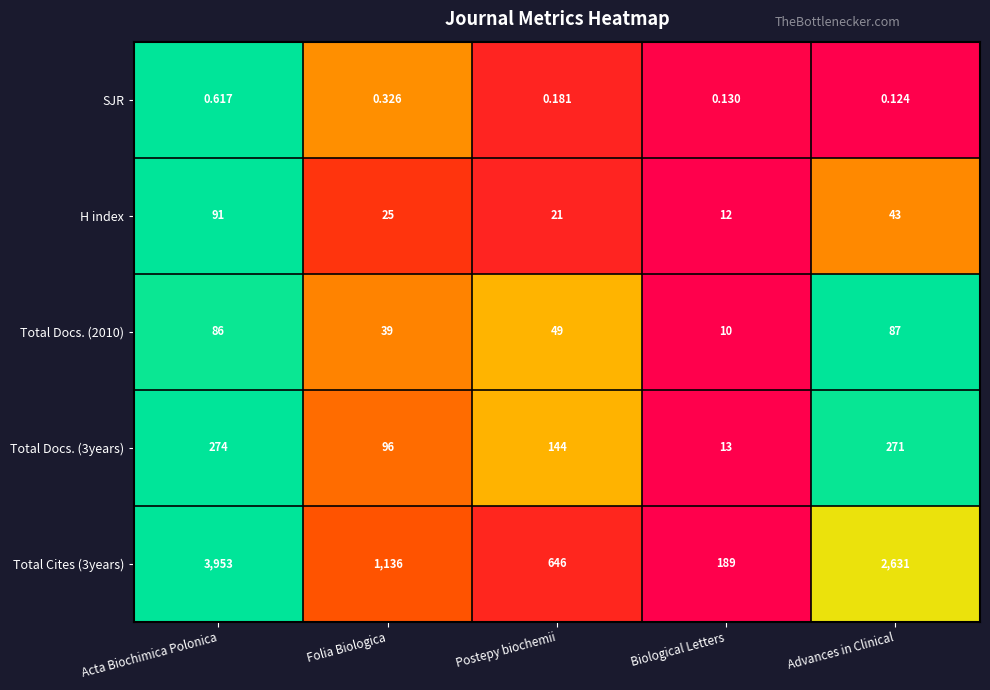

List the series in order of their peak value, highest first.

Total Cites (3years), Total Docs. (3years), H index, Total Docs. (2010), SJR